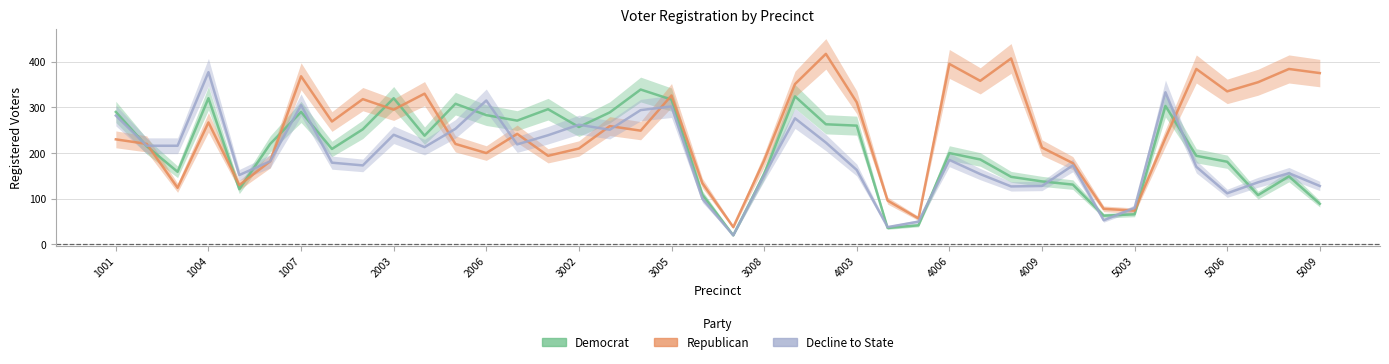

How many categories are shown in the chart?

40